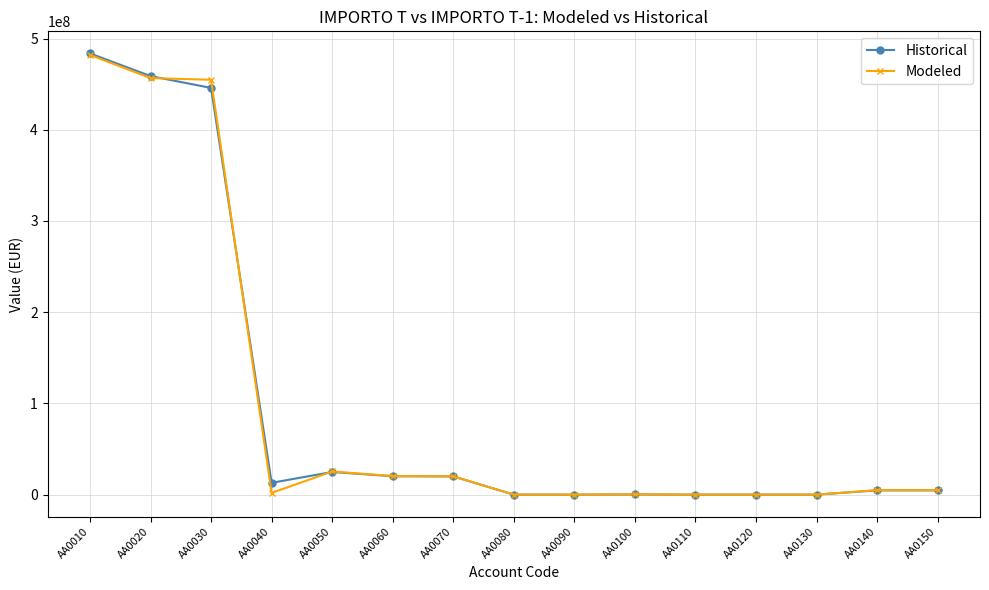

The Historical series shows -161934231.3 at AA0080. True or false?

False